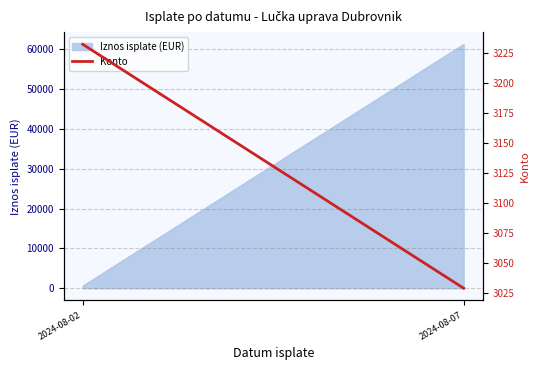

What is the difference between the values at 2024-08-07 and 2024-08-02?

202.6